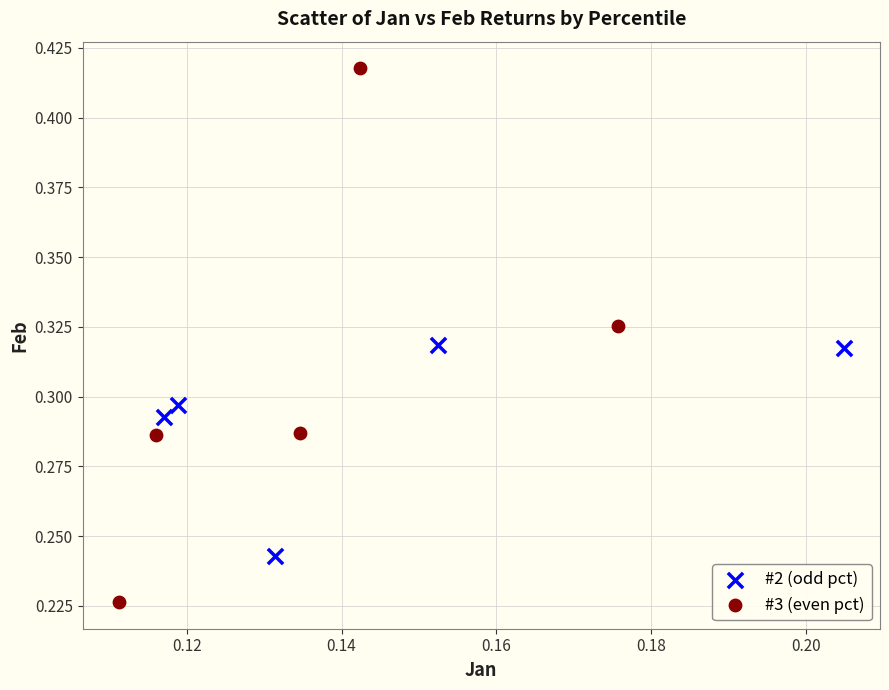

Which series has the widest spread of Y values?

#3 (even pct)